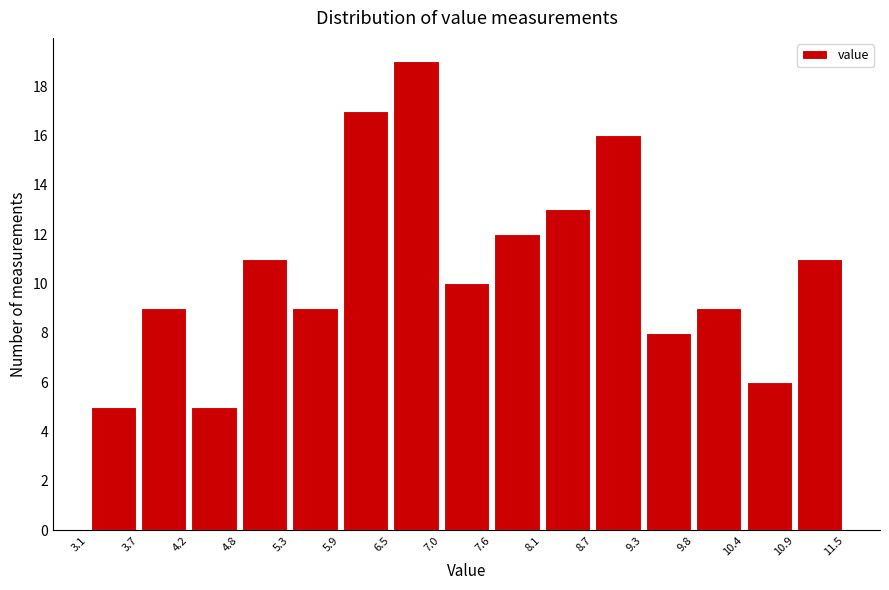

Reading left to right, transcribe this chart: for each bar, give the range it covers on the x-axis and its height. The values are not printed on the chart, so give them approximately, as read against the axis.

3.1 to 3.7: 5
3.7 to 4.2: 9
4.2 to 4.8: 5
4.8 to 5.3: 11
5.3 to 5.9: 9
5.9 to 6.5: 17
6.5 to 7.0: 19
7.0 to 7.6: 10
7.6 to 8.1: 12
8.1 to 8.7: 13
8.7 to 9.3: 16
9.3 to 9.8: 8
9.8 to 10.4: 9
10.4 to 10.9: 6
10.9 to 11.5: 11